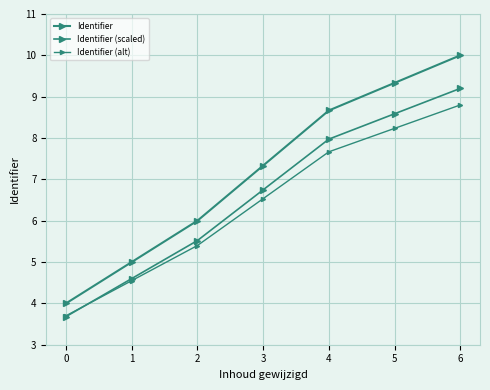

What is the maximum value shown in the chart?

10.0